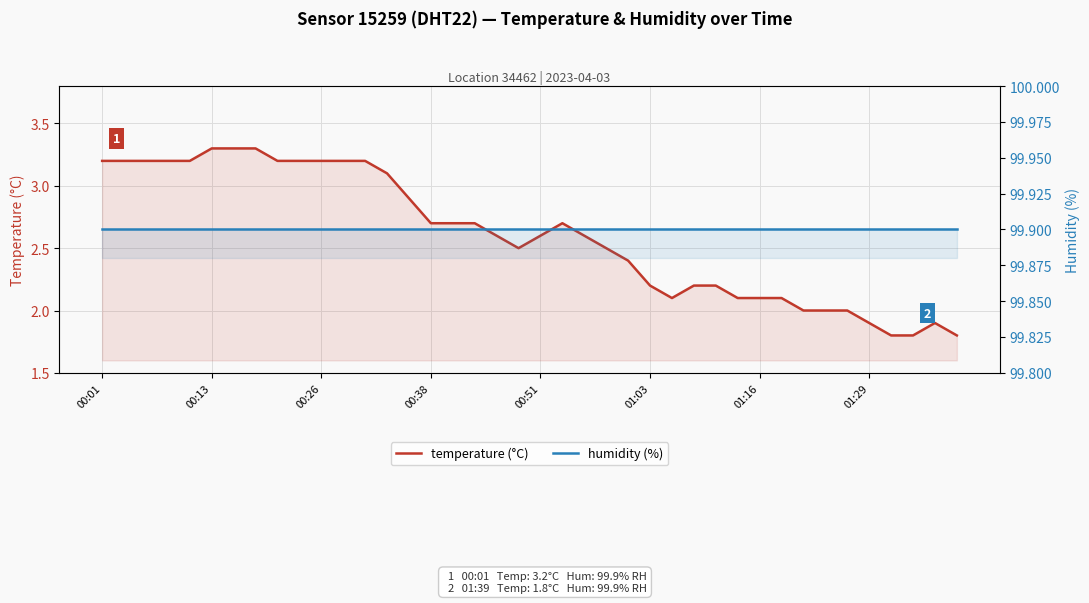

Which series has the largest total across all categories?

humidity (%)